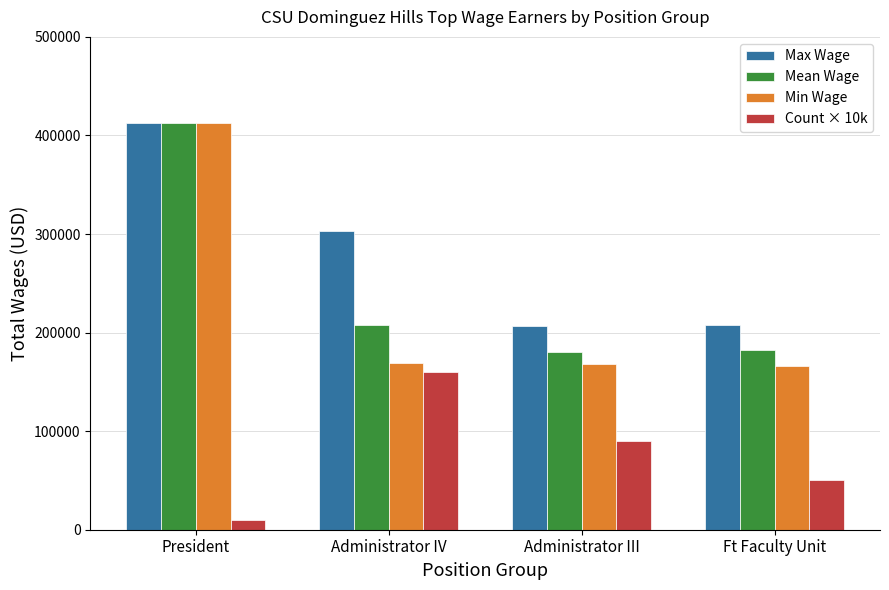

At how many categories does at least one series exceed 37560?

4